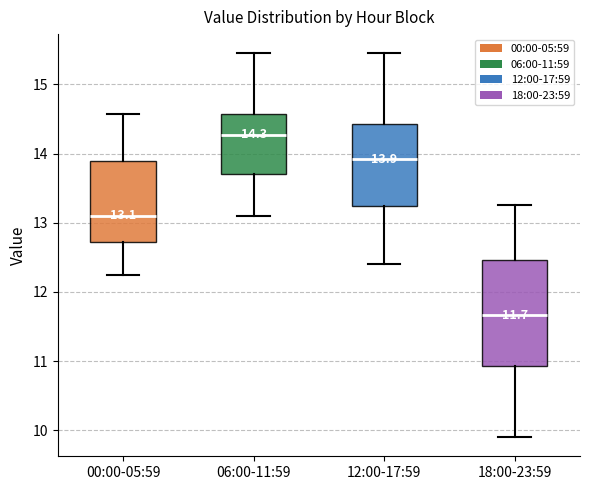

Which box is the tallest, from its lower edge to its upper edge?

18:00-23:59